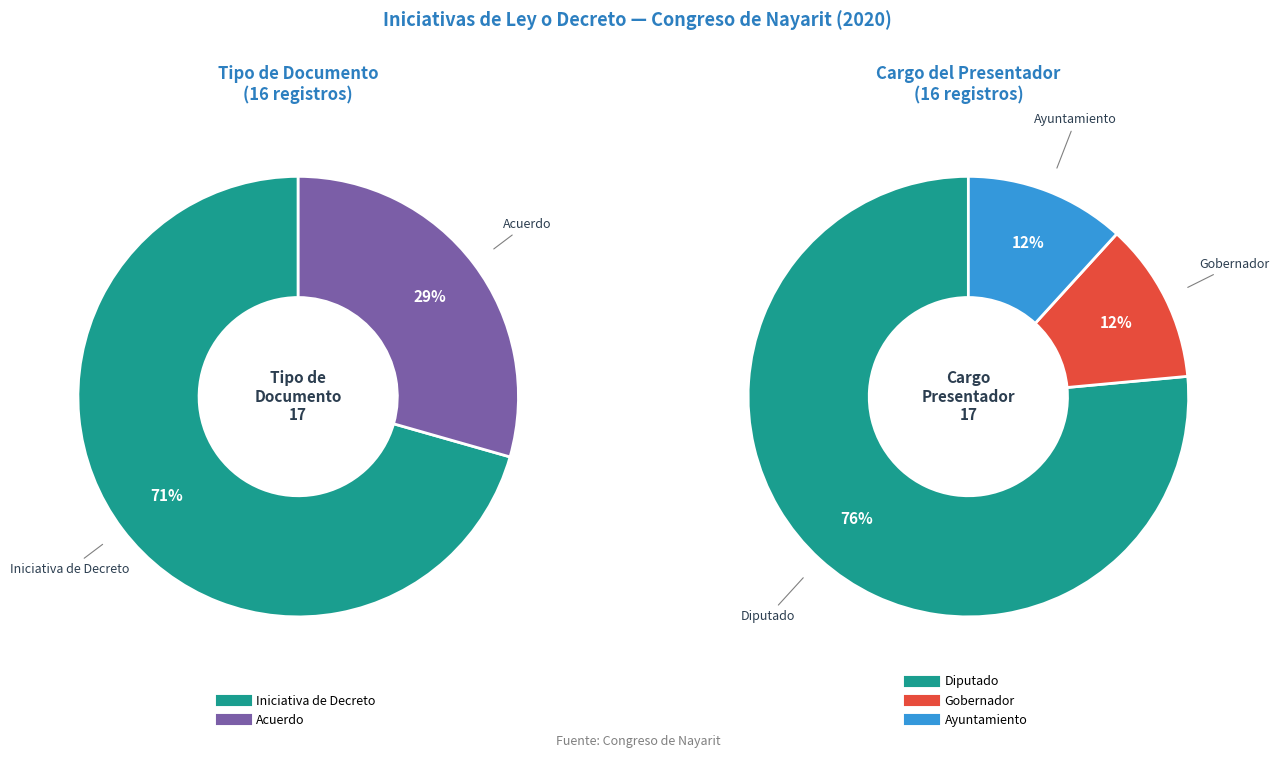

What is the ratio of the value at Acuerdo to the value at Gobernador?

2.5